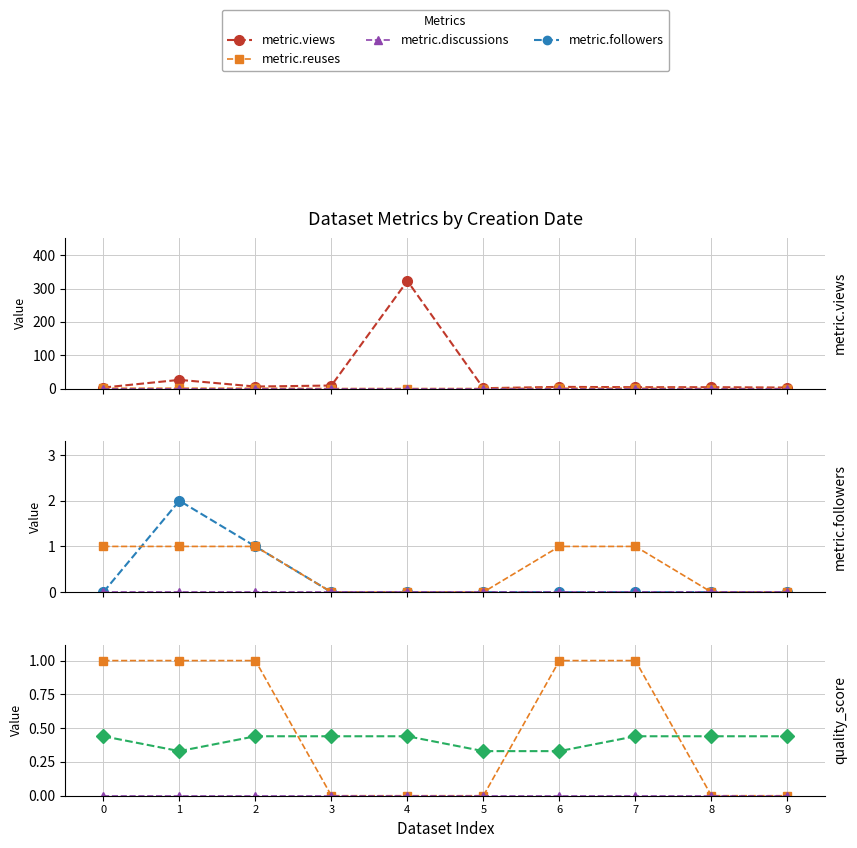

True or false: metric.reuses has a value of 0.6 at 0.

False